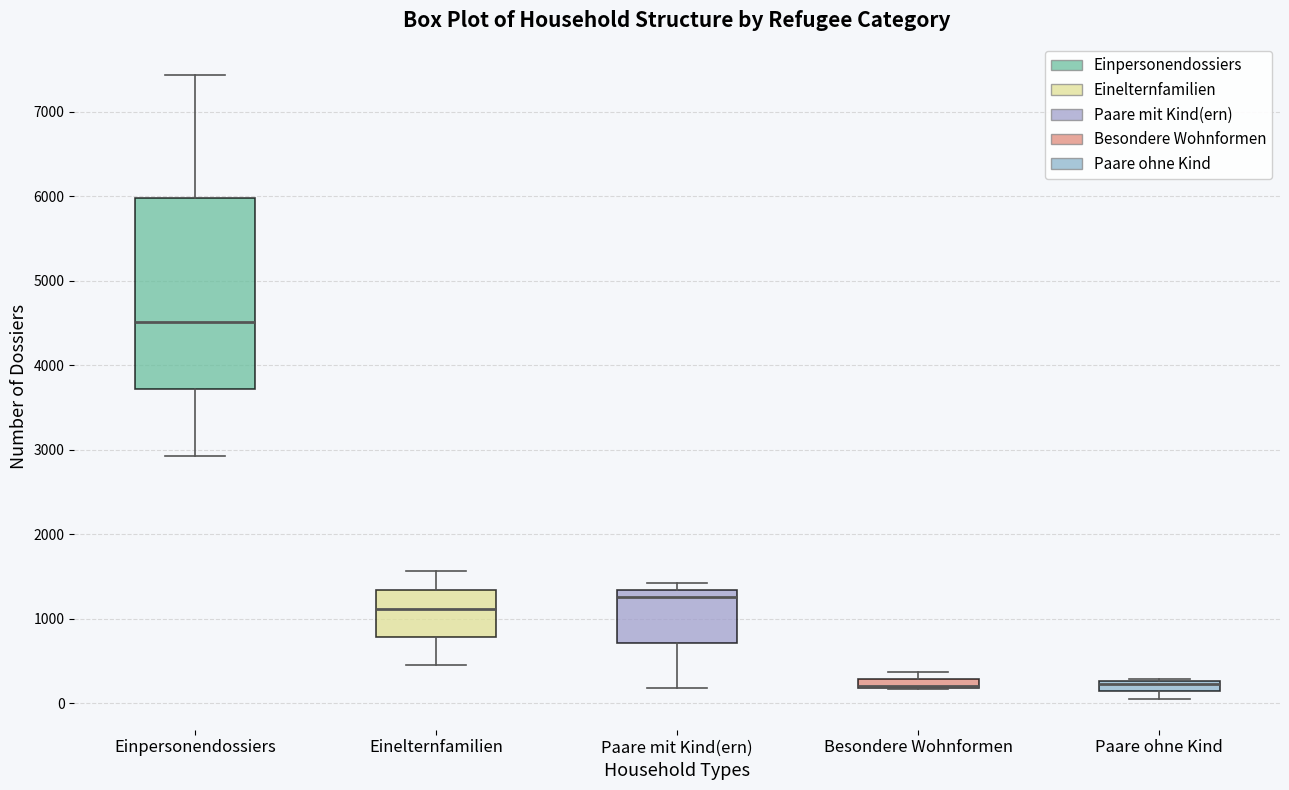

Comparing the boxes themselves (not the whiskers), which one is the tallest?

Einpersonendossiers